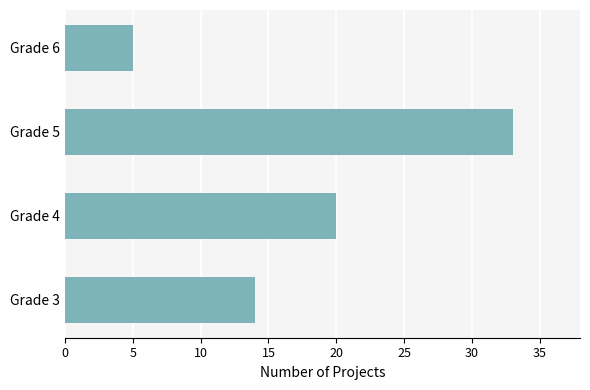

Which category has the highest value across all series?

Grade 5